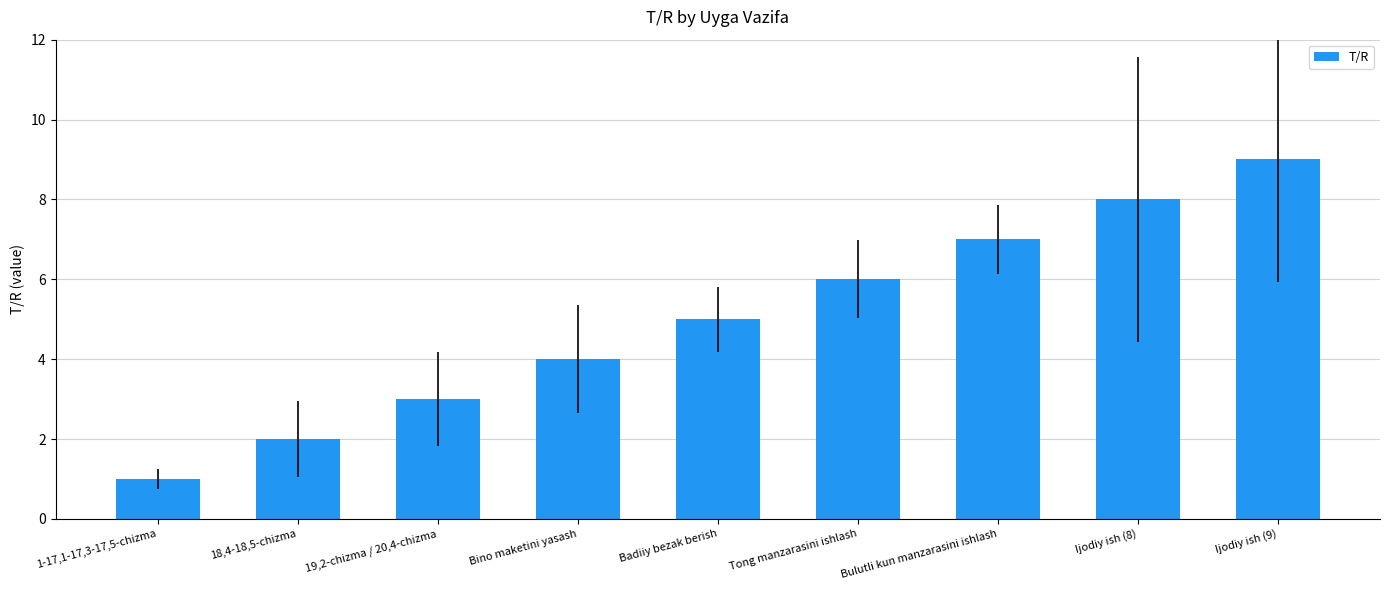

Reading right to left, transcribe all the data shown in this chart.

Ijodiy ish (9)=9	Ijodiy ish (8)=8	Bulutli kun manzarasini ishlash=7	Tong manzarasini ishlash=6	Badiiy bezak berish=5	Bino maketini yasash=4	19,2-chizma / 20,4-chizma=3	18,4-18,5-chizma=2	1-17,1-17,3-17,5-chizma=1